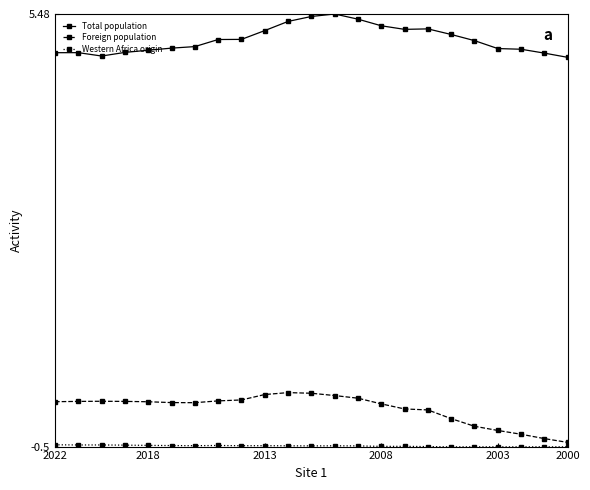

Count the number of data series in this chart.

3